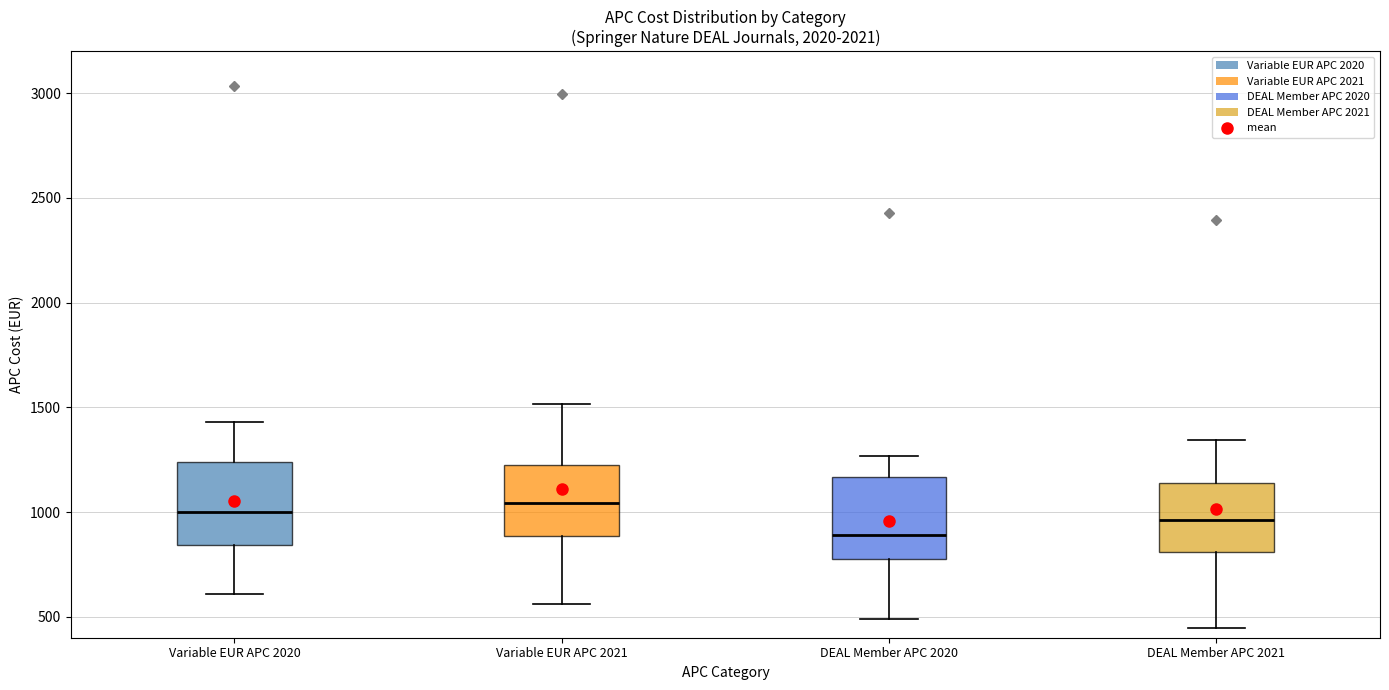

Where does the upper whisker of the box for Variable EUR APC 2021 end on the y-axis? The values are not printed on the chart, so give them approximately, as read against the axis.

1500